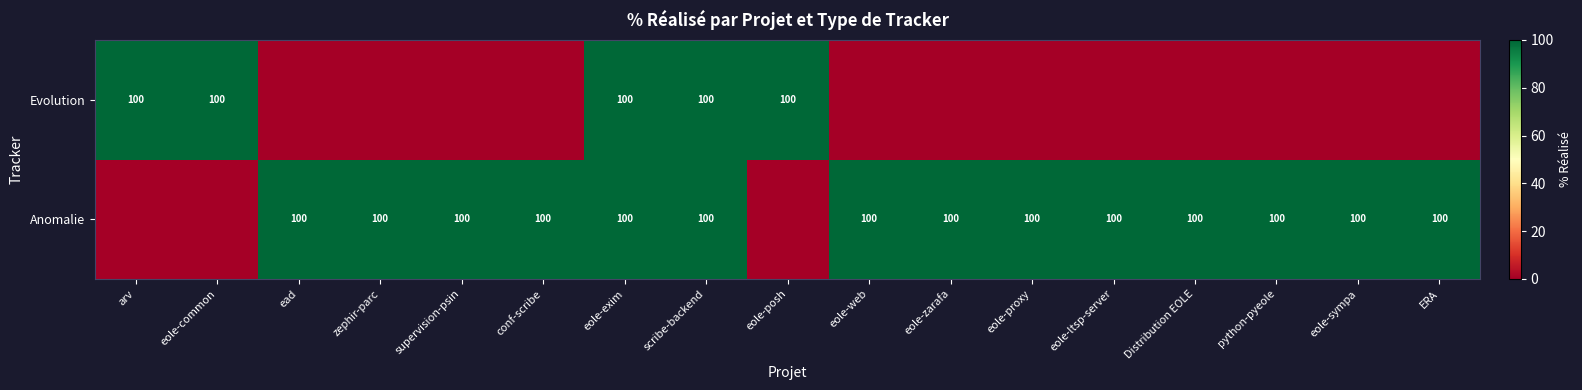

Is it true that Anomalie equals 45 at eole-zarafa?

False